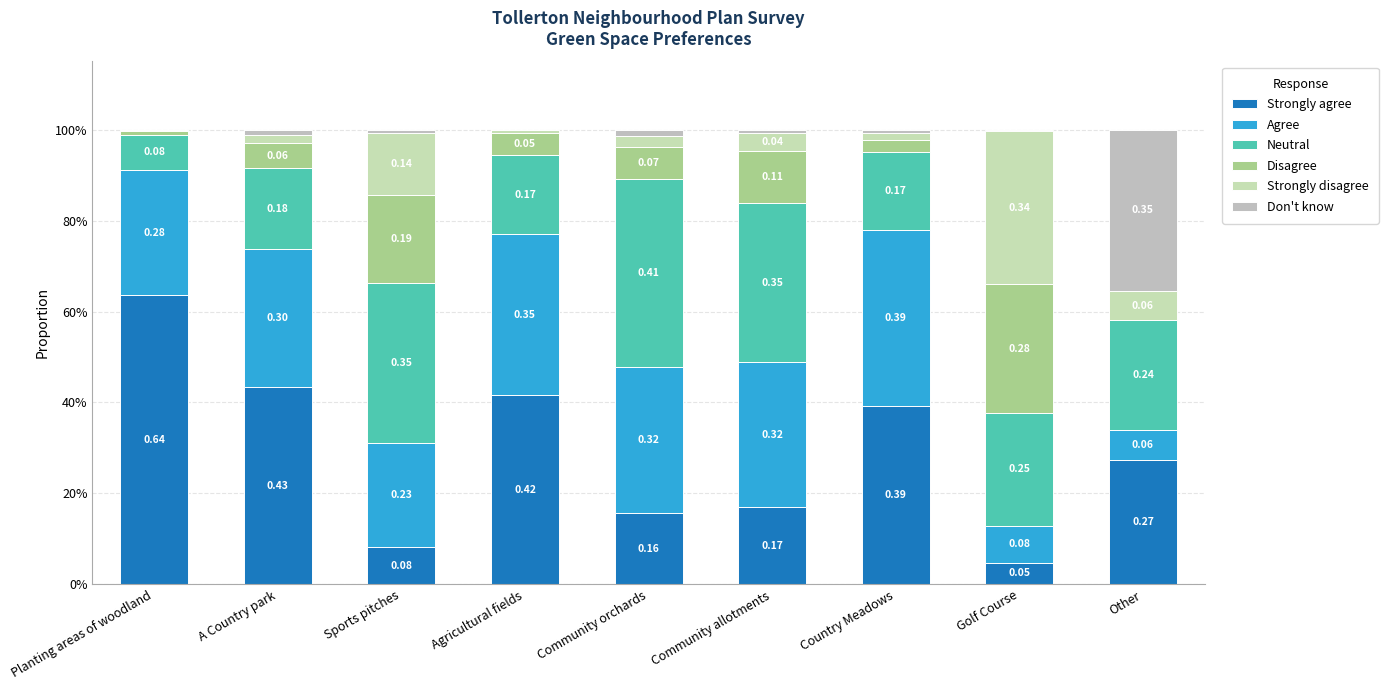

Between Country Meadows and A Country park, which is larger?

A Country park